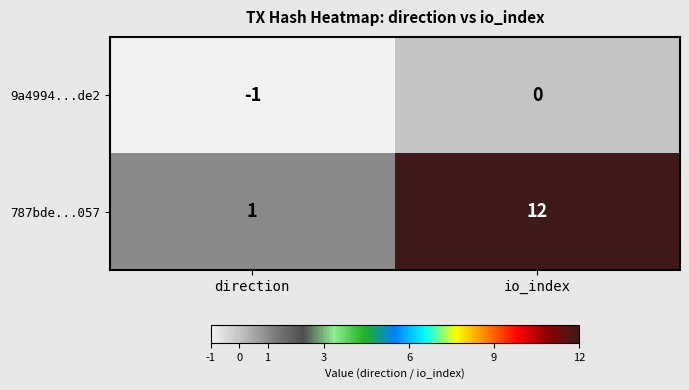

How many data points in 9a4994...de2 are less than 0?

1